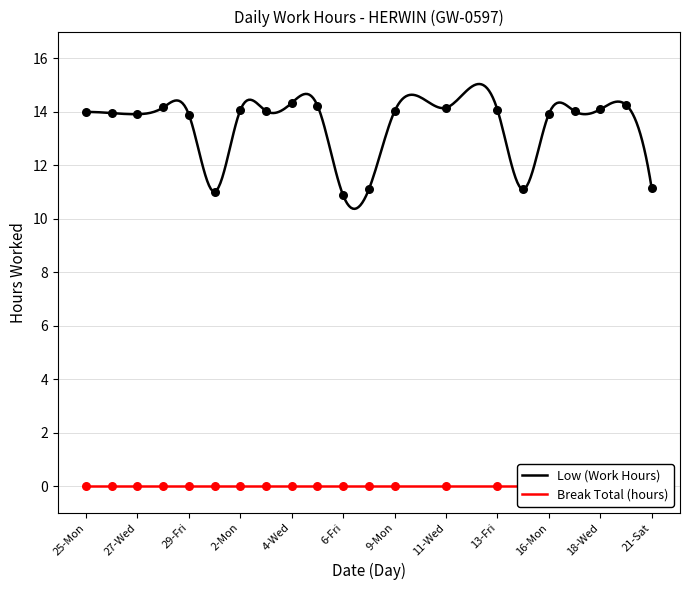

What is the lowest value of the Low (Work Hours) series?

10.4